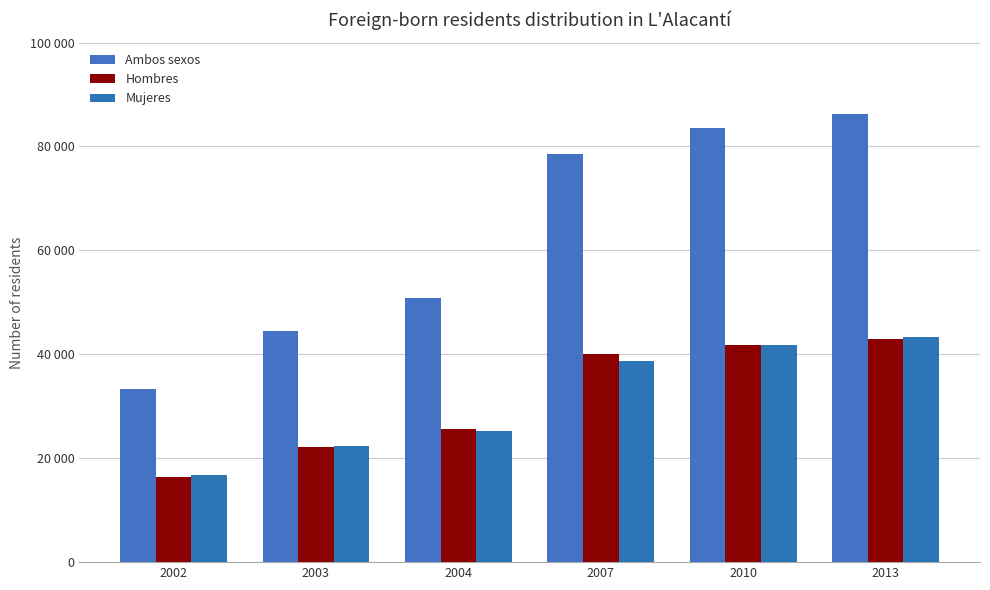

Does the chart contain stacked bars?

No